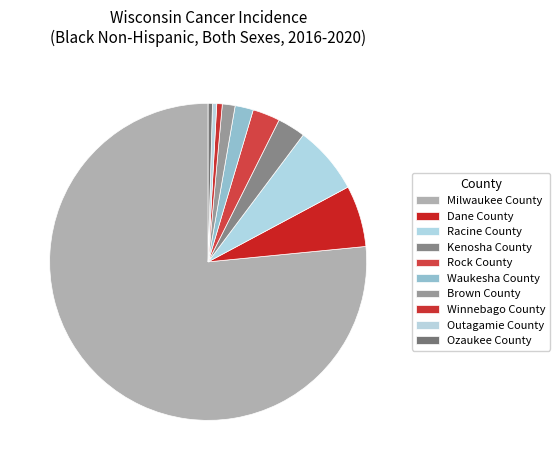

What percentage is the Milwaukee County slice, to the nearest percent?

77%